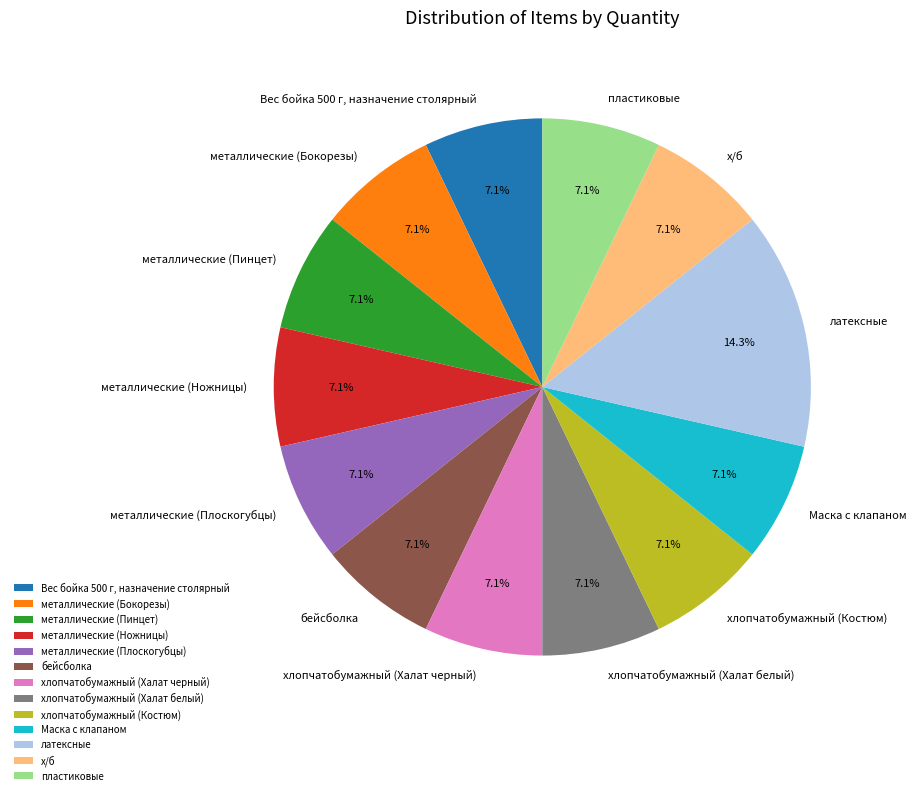

Which category has the biggest portion of the pie?

латексные